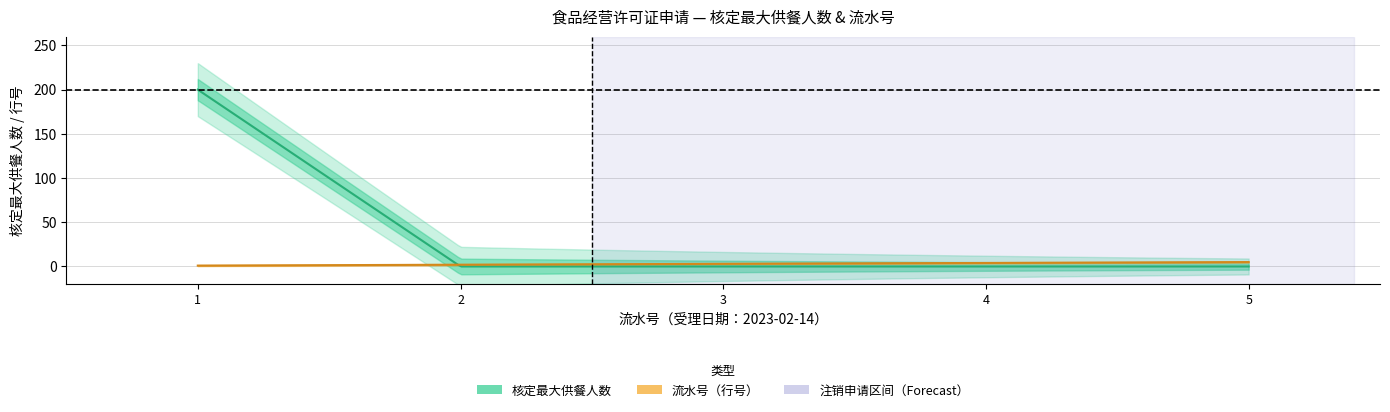

Which category has the highest value across all series?

1